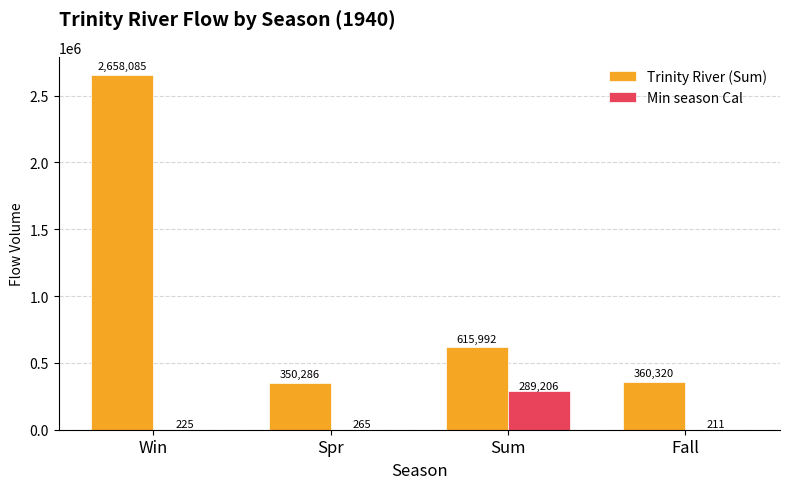

What is the sum of all Trinity River (Sum) values?

3984683